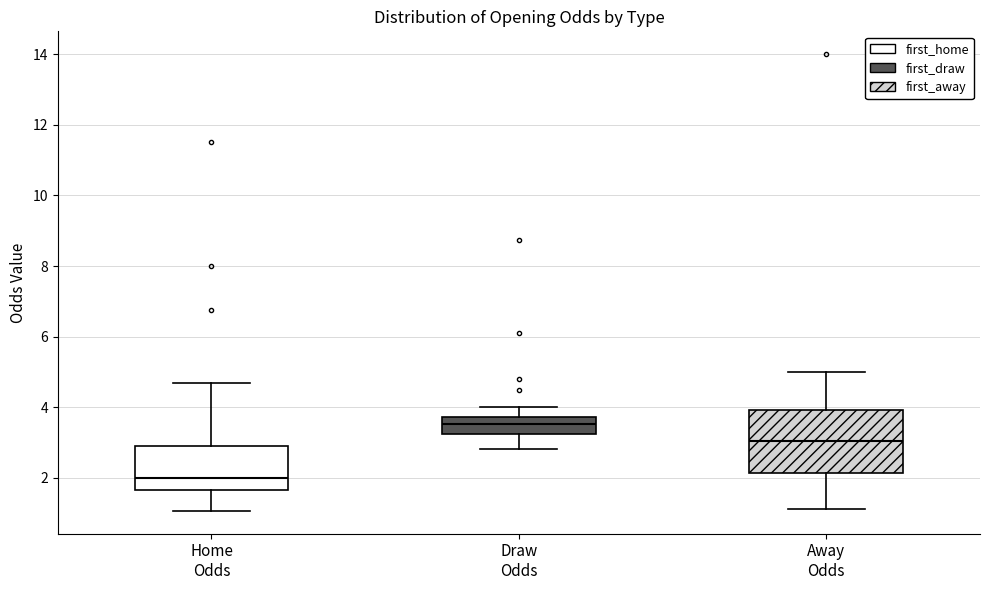

Comparing the boxes themselves (not the whiskers), which one is the tallest?

Away Odds